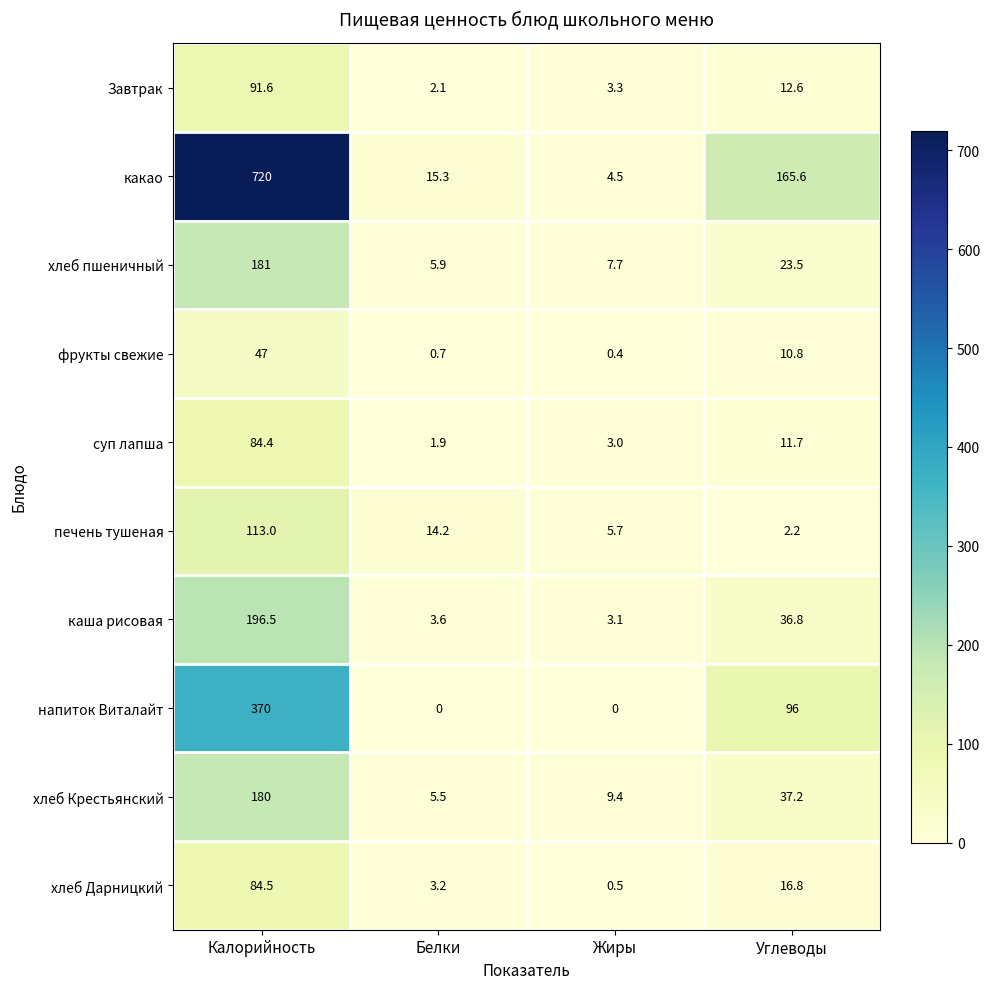

Count the number of data series in this chart.

10